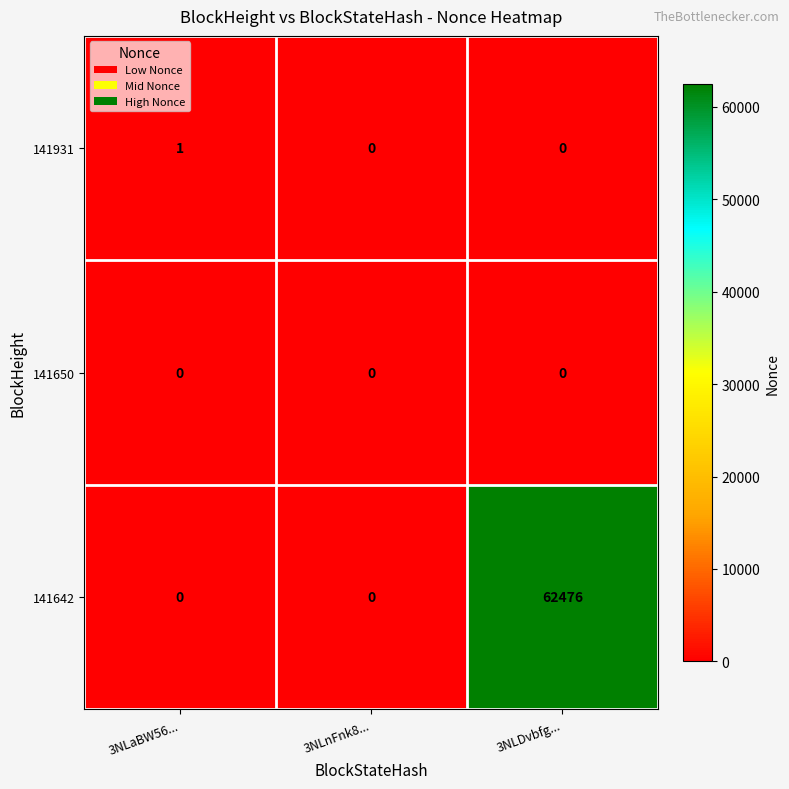

Reading left to right, list all the values displayed in this chart.

141931: 3NLaBW56...=1	3NLnFnk8...=0	3NLDvbfg...=0
141650: 3NLaBW56...=0	3NLnFnk8...=0	3NLDvbfg...=0
141642: 3NLaBW56...=0	3NLnFnk8...=0	3NLDvbfg...=62476